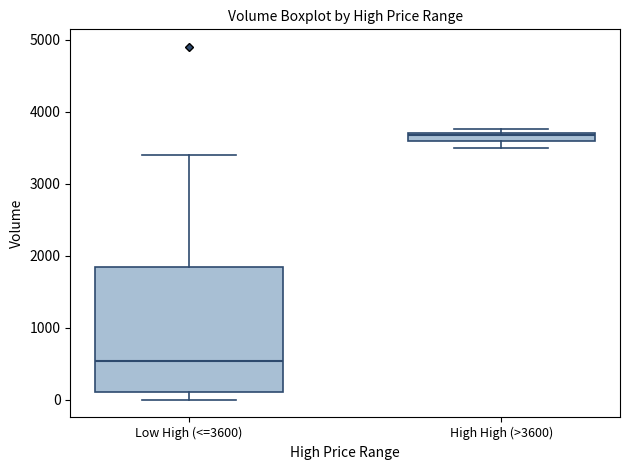

Which box's median line is the lowest?

Low High (<=3600)